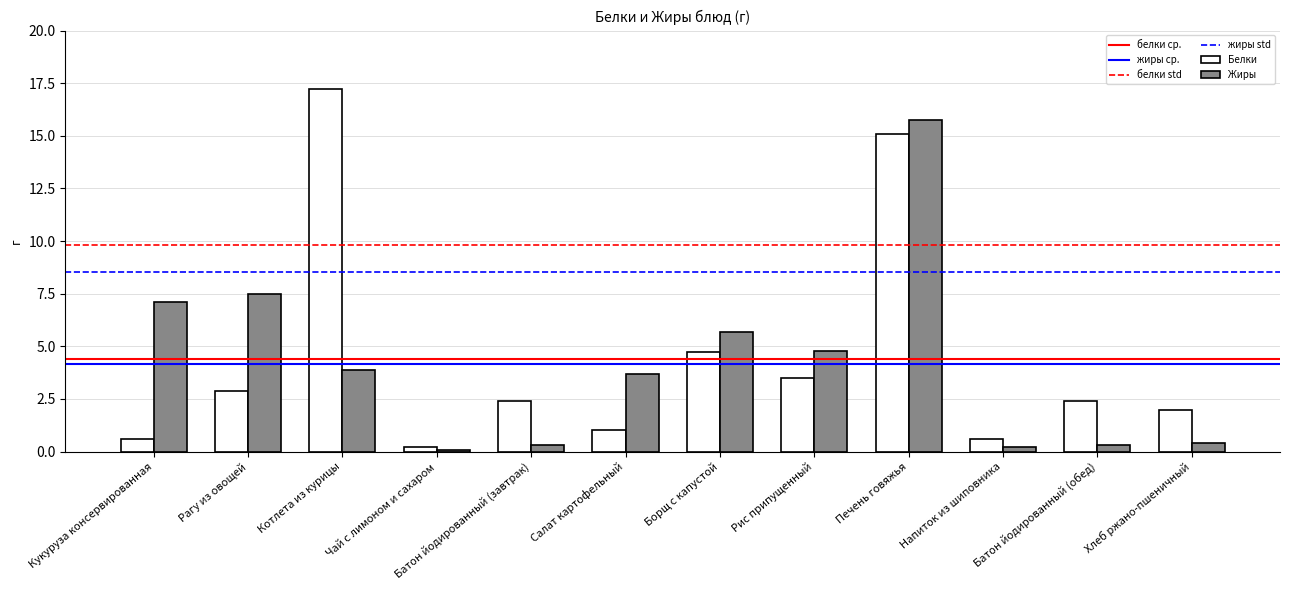

What value does the Жиры series have at Борщ с капустой?

5.7